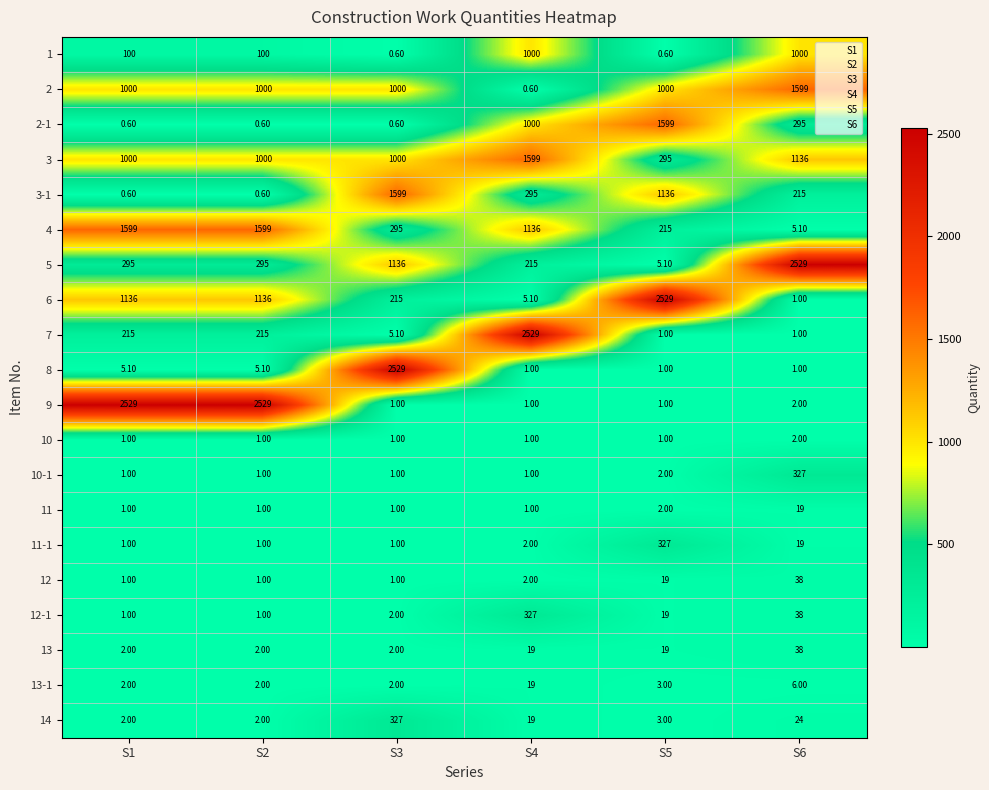

At which category is the sum across all series the highest?

S4